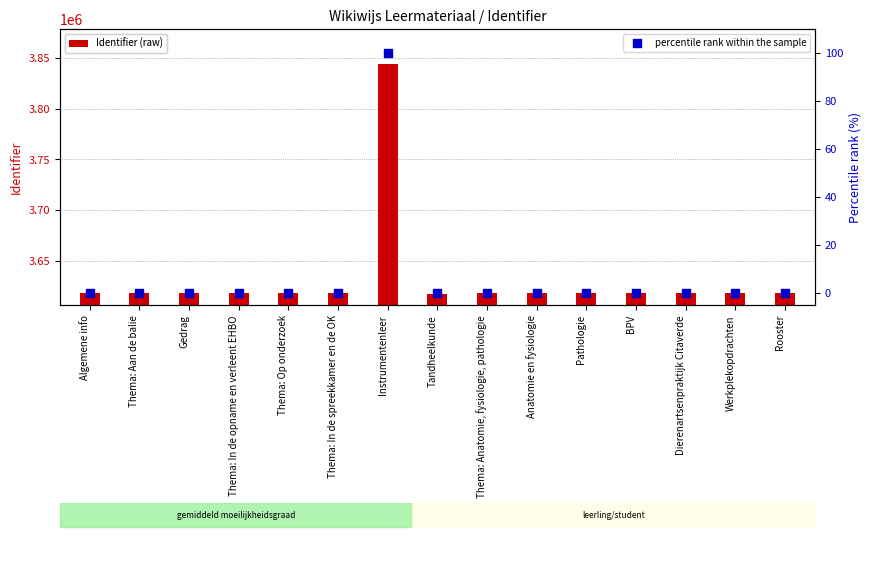

At how many categories does at least one series exceed 2694624?

15